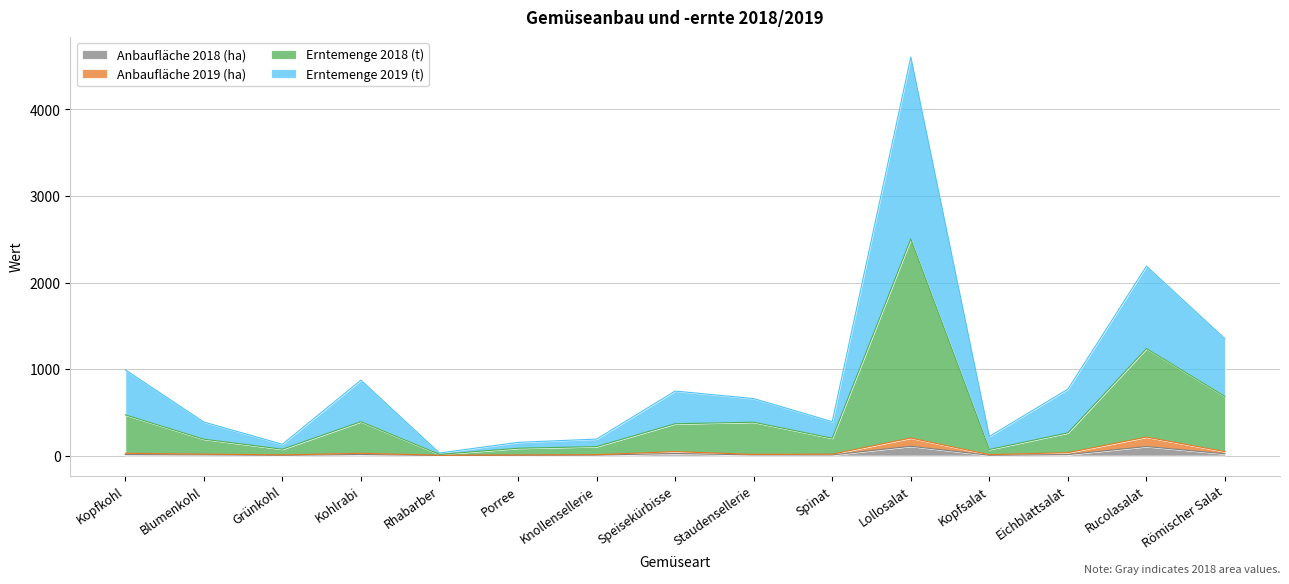

True or false: Erntemenge 2018 (t) and Erntemenge 2019 (t) intersect in this chart.

False